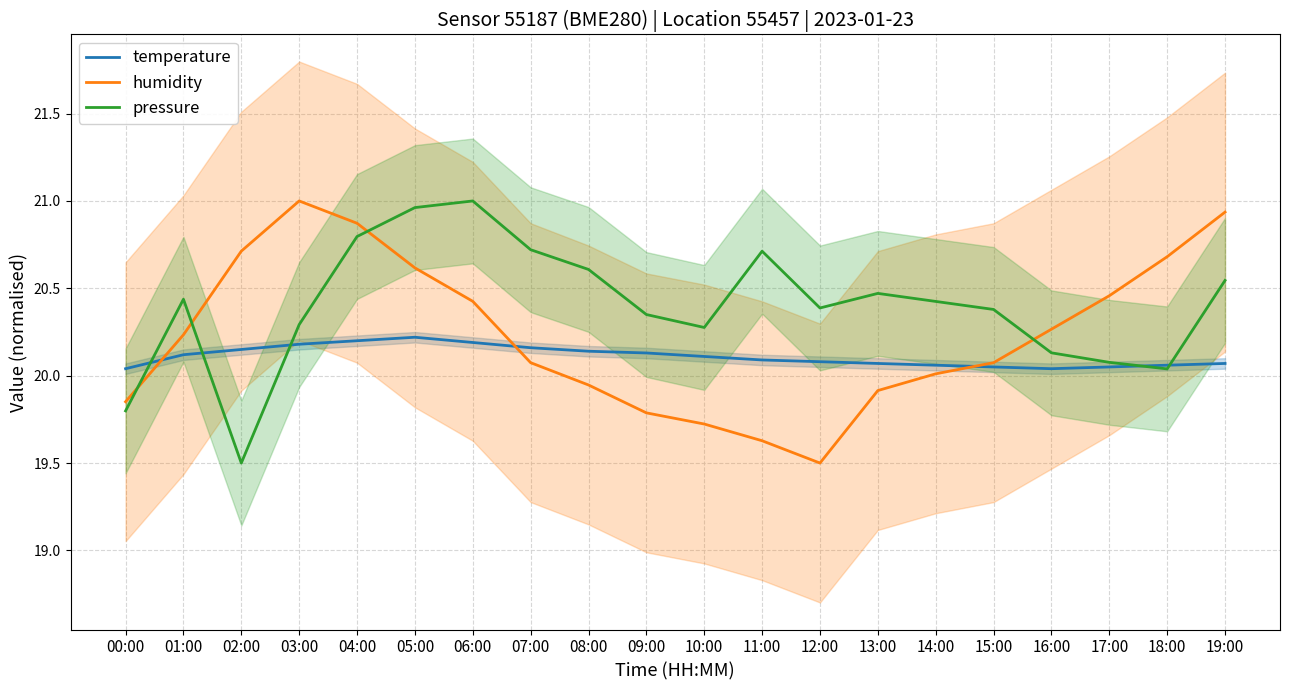

Reading left to right, extract all data points from this chart.

temperature: 20.0	20.1	20.1	20.2	20.2	20.2	20.2	20.2	20.1	20.1	20.1	20.1	20.1	20.1	20.1	20.1	20.0	20.1	20.1	20.1
humidity: 19.9	20.2	20.7	21.0	20.9	20.6	20.4	20.1	19.9	19.8	19.7	19.6	19.5	19.9	20.0	20.1	20.3	20.5	20.7	20.9
pressure: 19.8	20.4	19.5	20.3	20.8	21.0	21.0	20.7	20.6	20.4	20.3	20.7	20.4	20.5	20.4	20.4	20.1	20.1	20.0	20.5